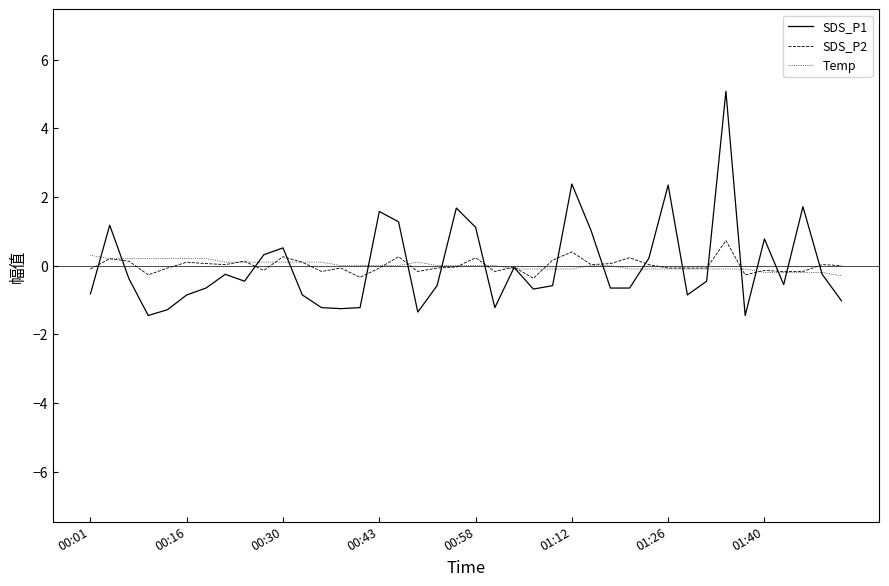

What is the lowest value of the SDS_P1 series?

-1.5